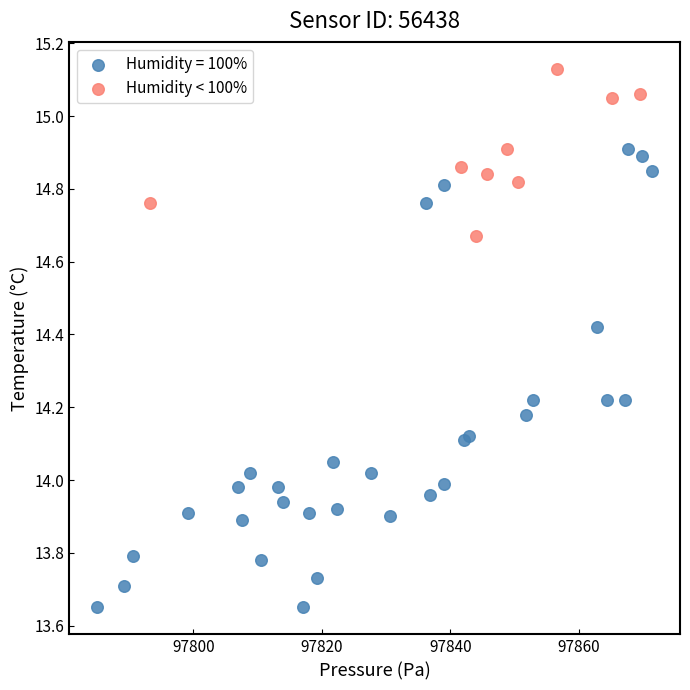

Which series has the widest spread of Y values?

Humidity = 100%